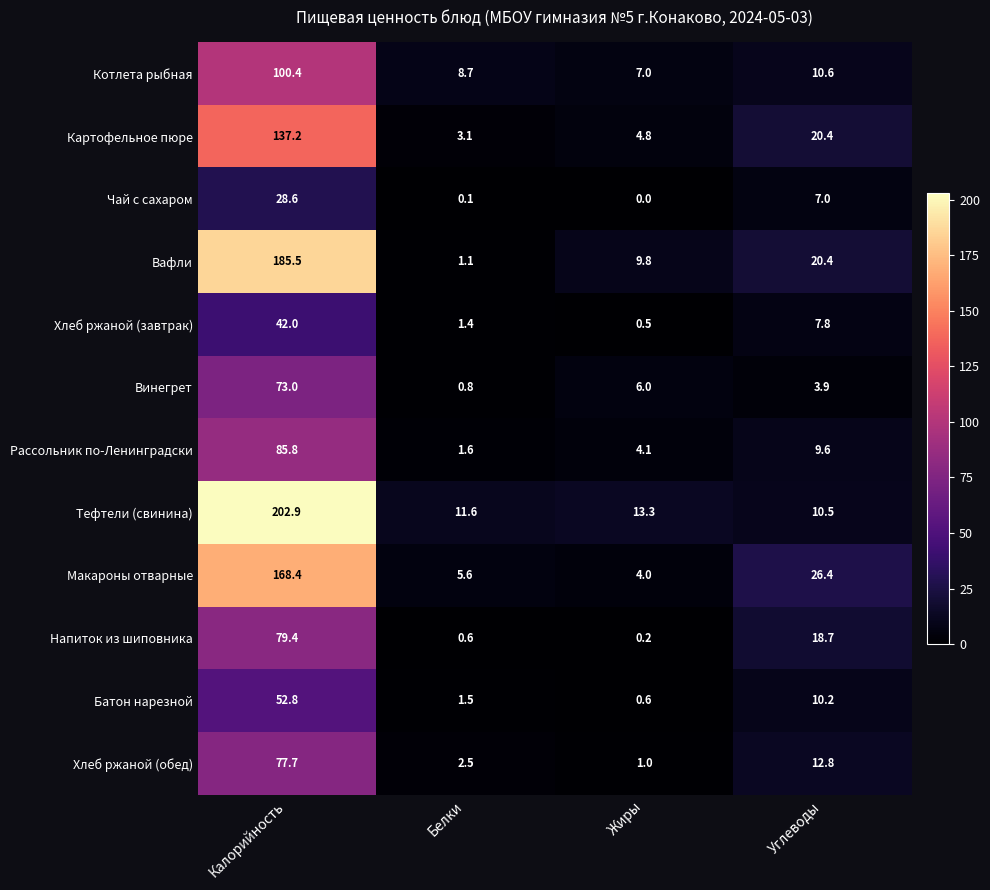

Is it true that Чай с сахаром equals 28.6 at Калорийность?

True